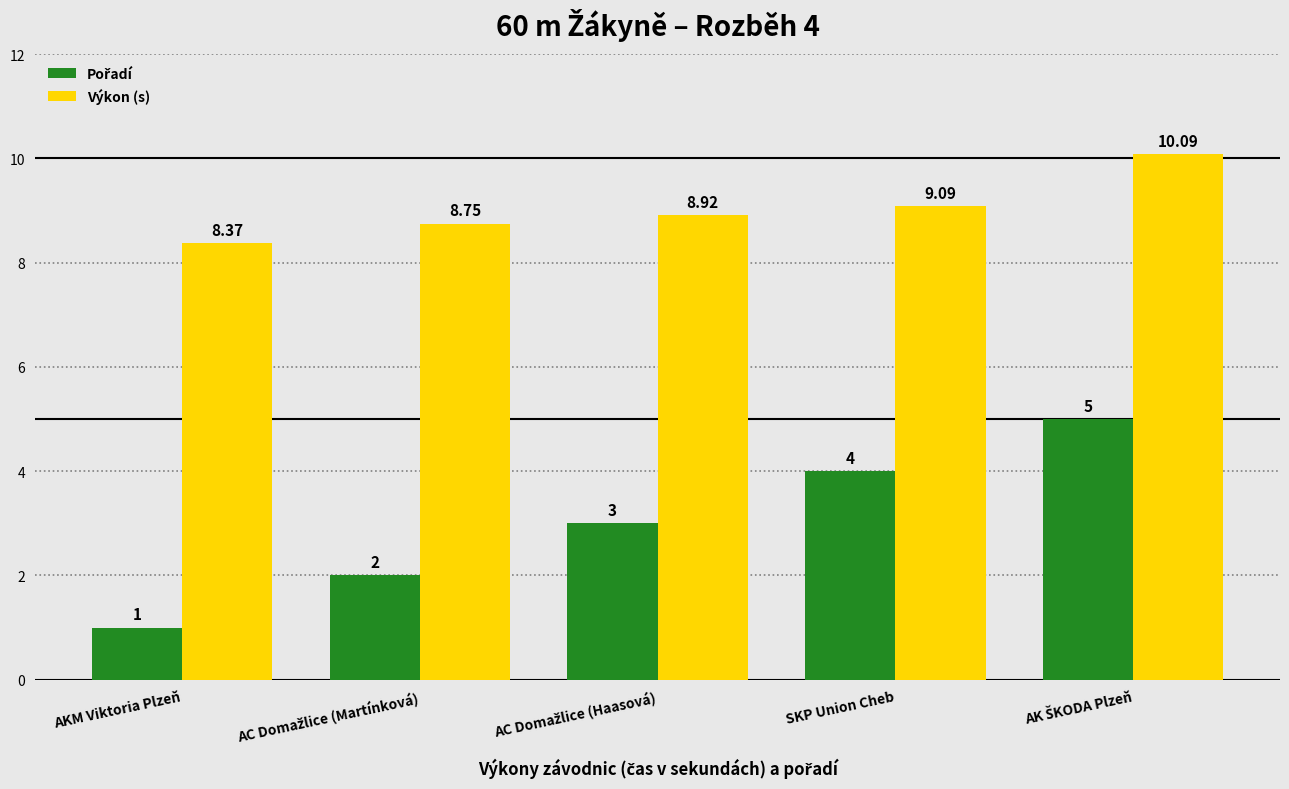

Which category has the lowest value in the Výkon (s) series?

AKM Viktoria Plzeň